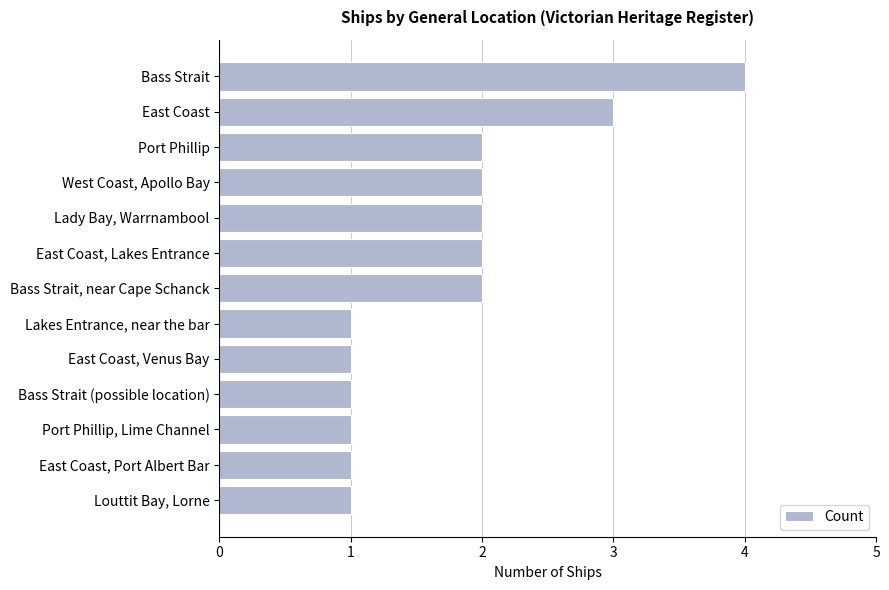

What is the ratio of the value at Lady Bay, Warrnambool to the value at East Coast, Port Albert Bar?

2.0